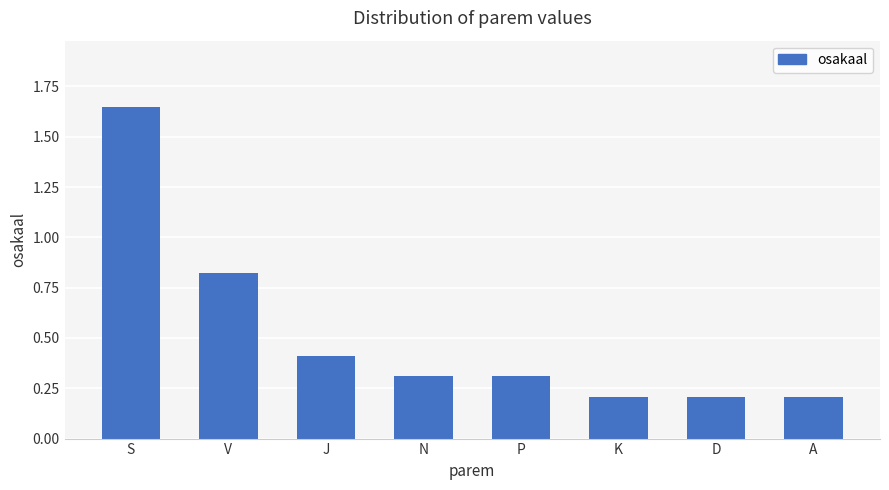

True or false: the data shows 0.2 at D.

True